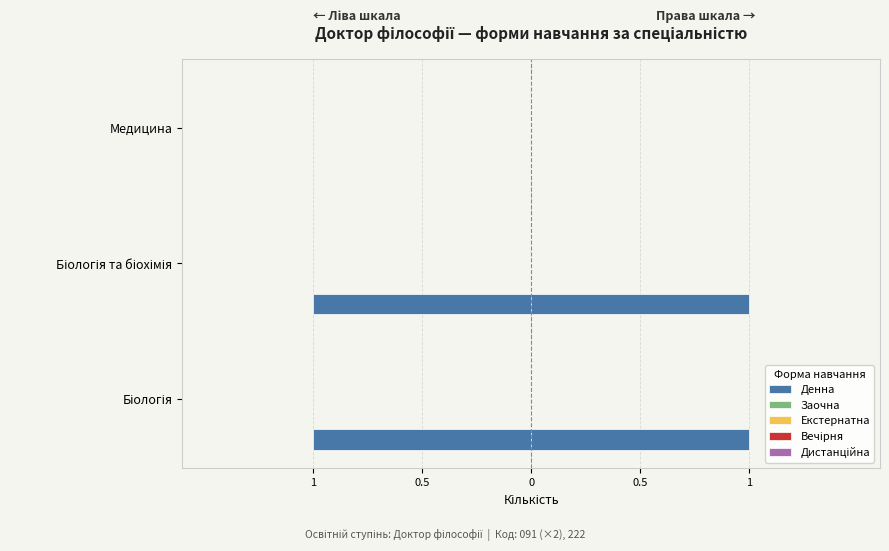

What is the minimum value shown in the chart?

-1.0